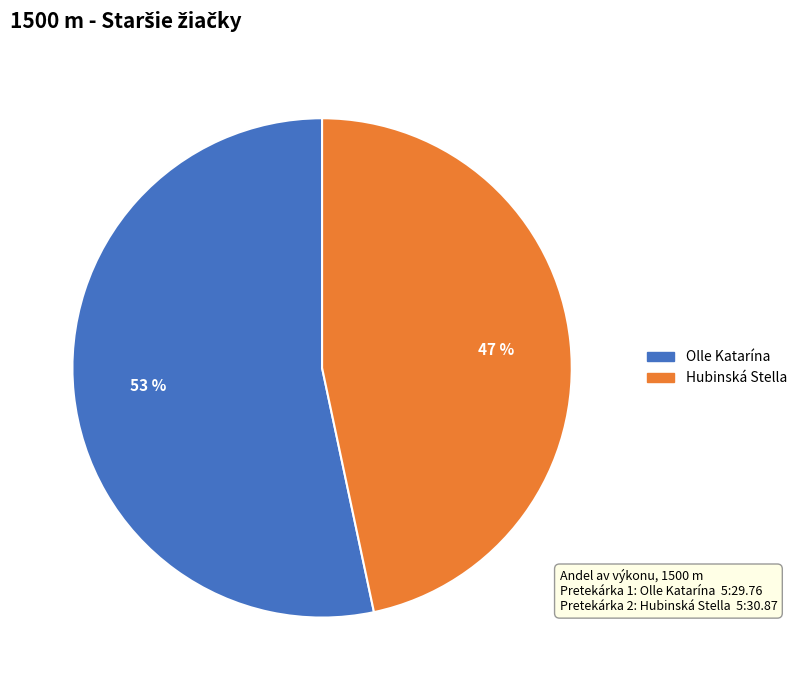

Is the sum of Hubinská Stella and Olle Katarína greater than half?

Yes